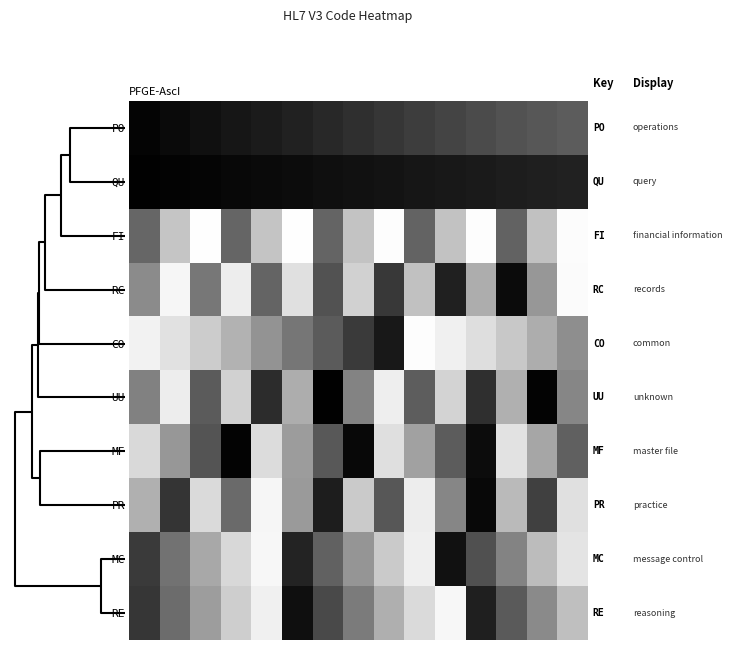

At how many categories does at least one series exceed 0?

15